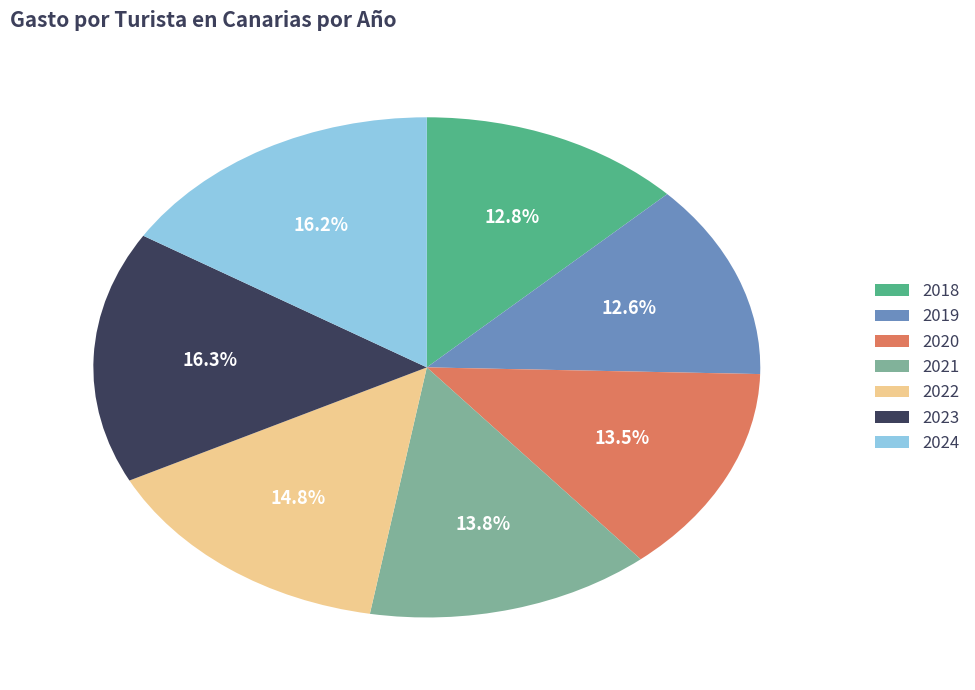

Is there a majority slice in this chart?

No